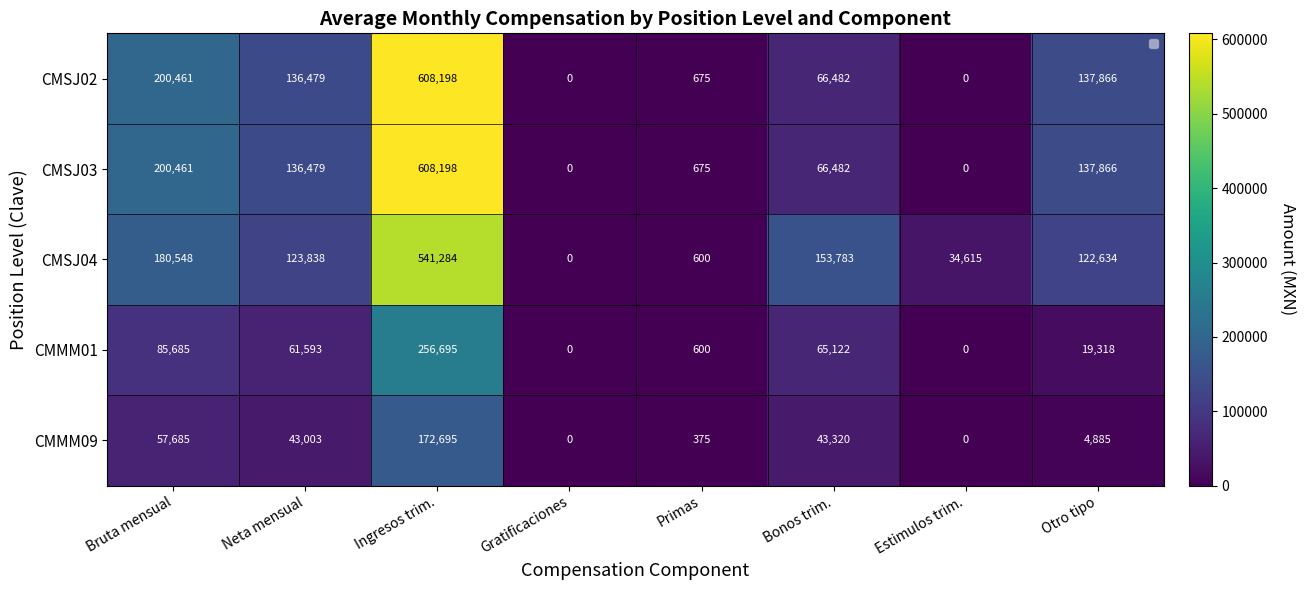

Rank the series at Gratificaciones from lowest to highest value.

CMSJ02, CMSJ03, CMSJ04, CMMM01, CMMM09